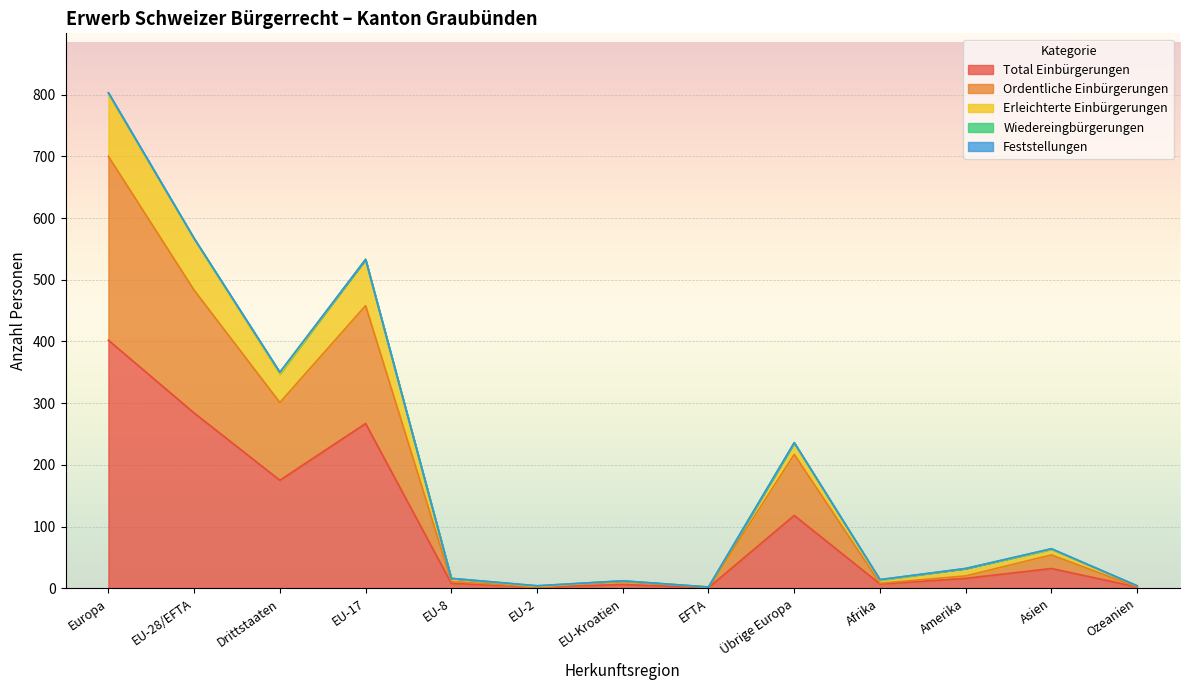

How many data points in Total Einbürgerungen are above 16?

6